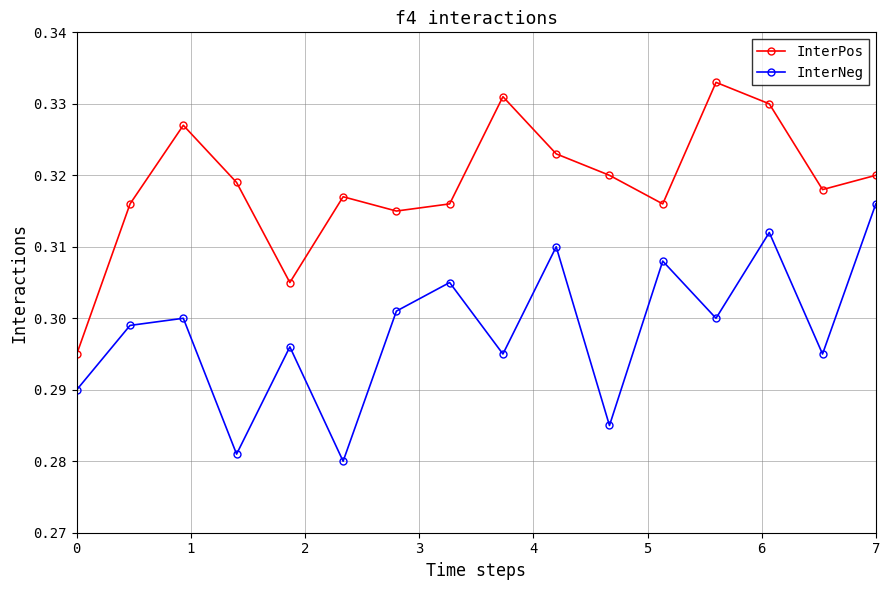

Count the number of data series in this chart.

2